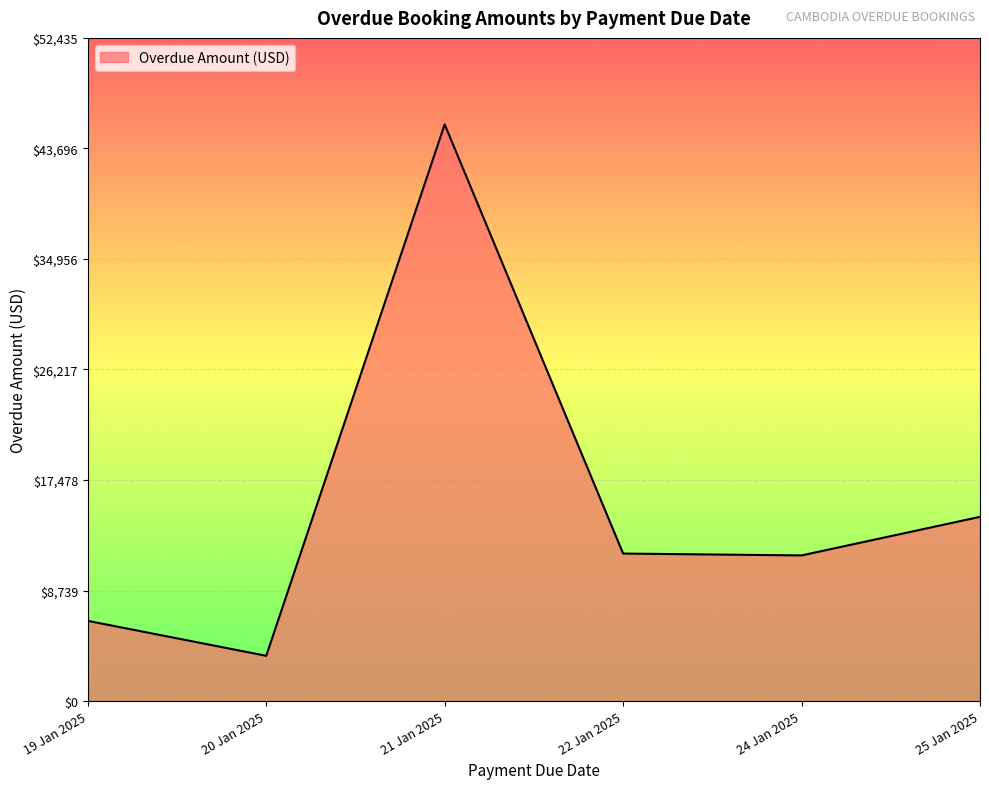

Where is the data nearest to the value 24586?

25 Jan 2025